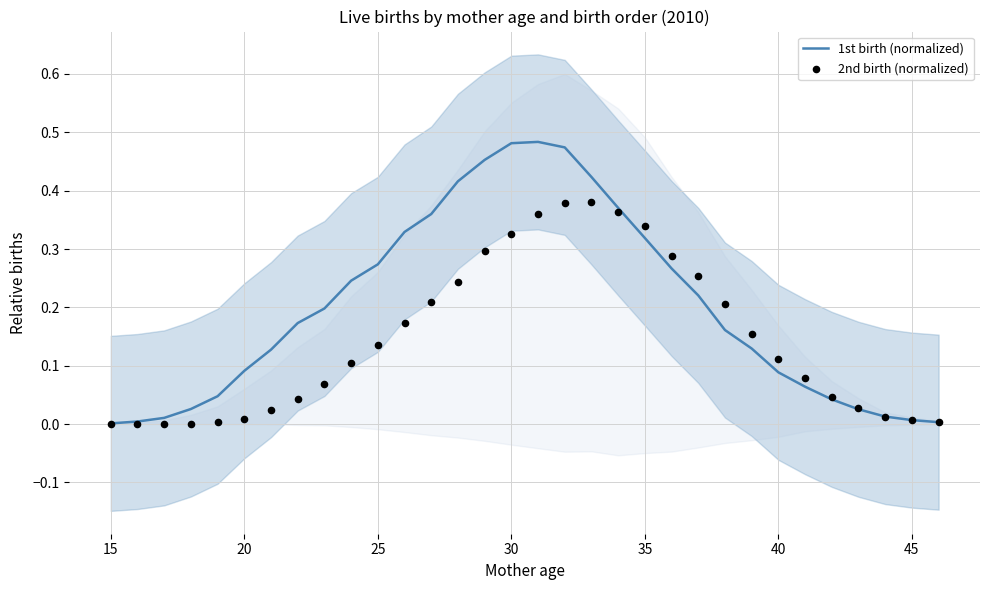

Which series has the largest total across all categories?

1st birth (normalized)